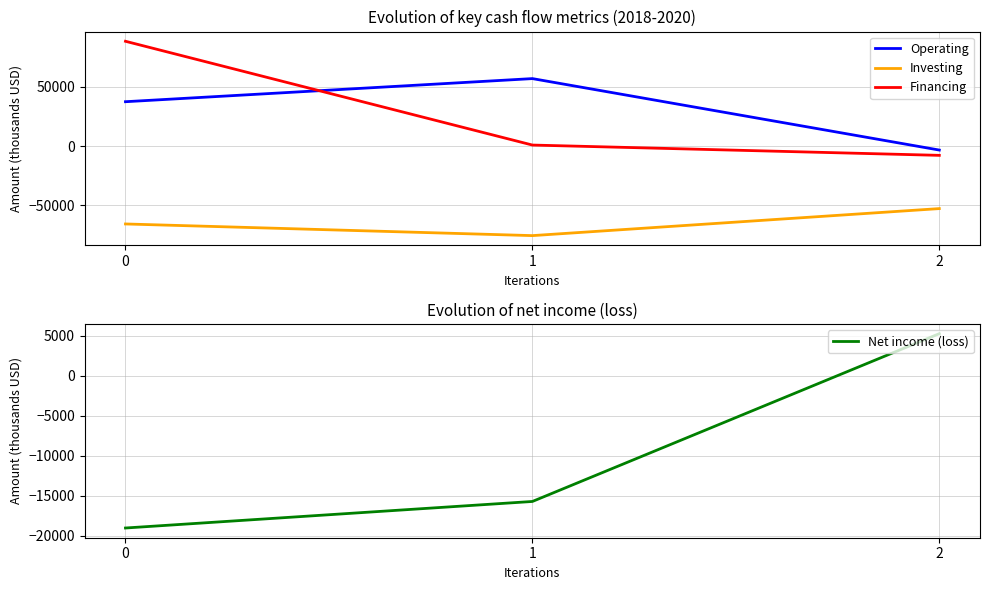

Rank the categories by Financing value from lowest to highest.

2, 1, 0